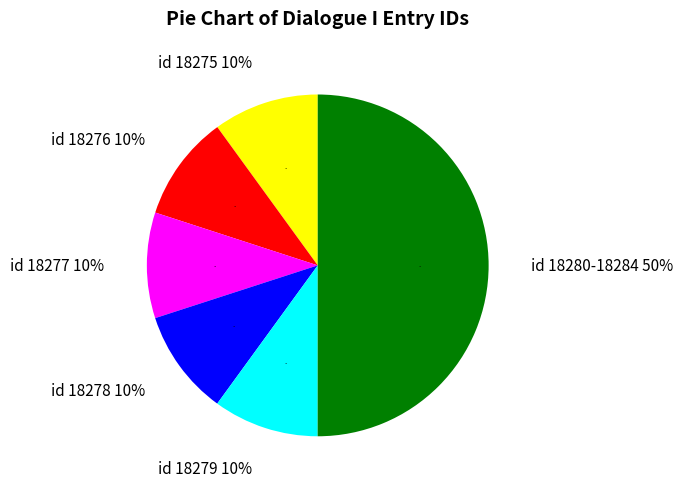

Does any single category account for the majority?

No